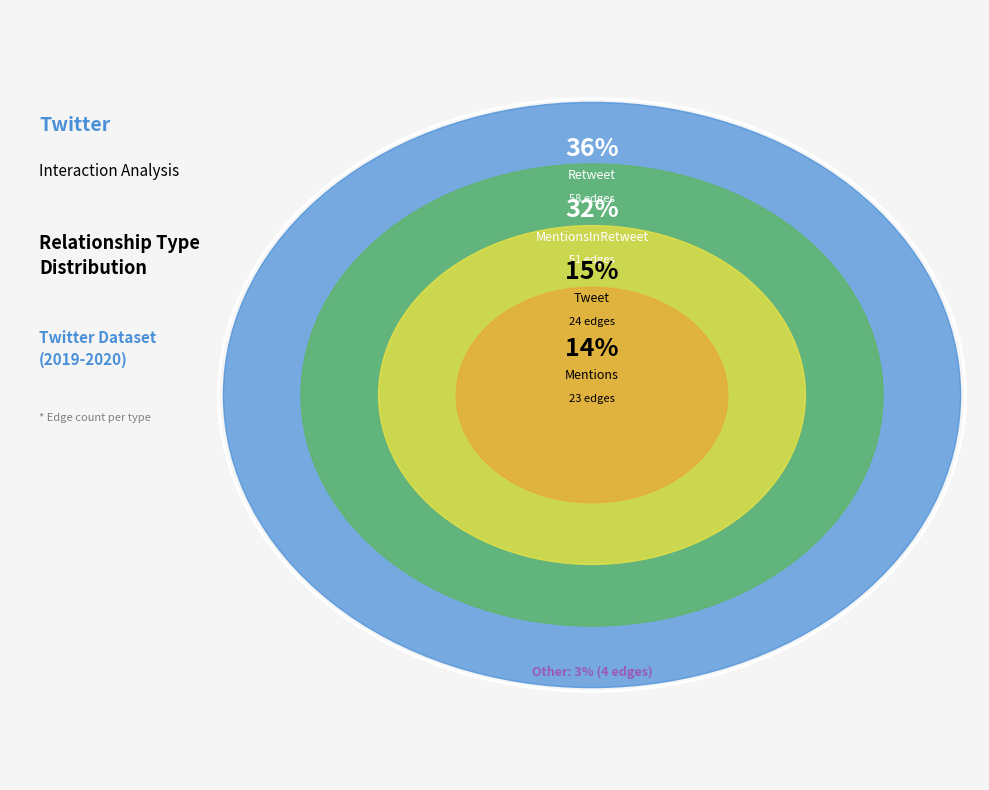

Is Tweet the majority of the pie?

No